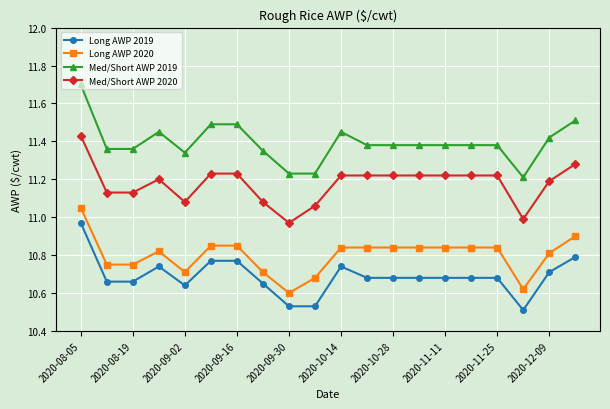

Does the chart have visible grid lines?

Yes